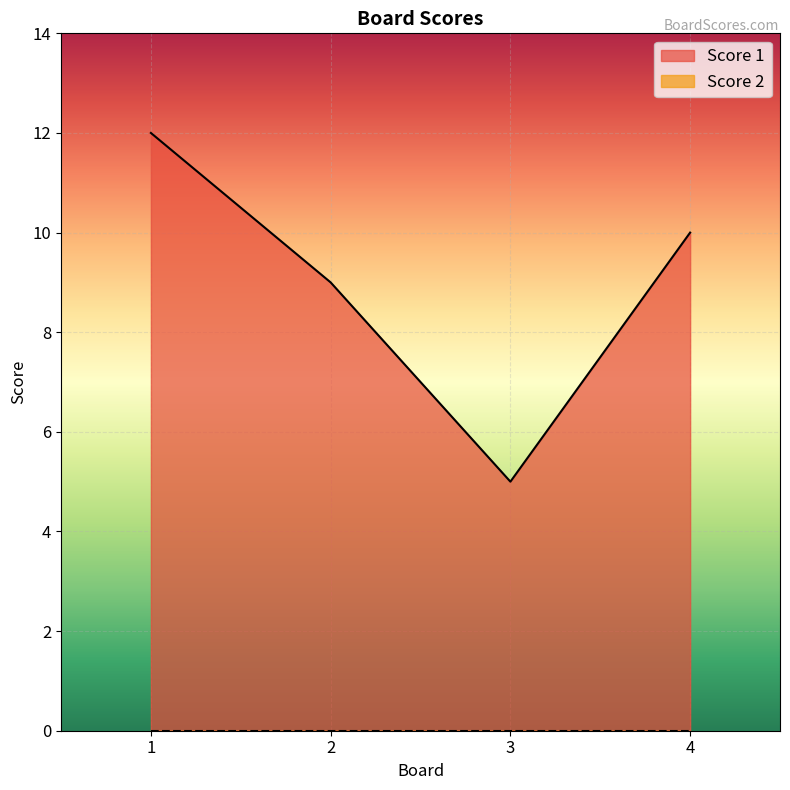

Reading left to right, list all the values displayed in this chart.

1=12	2=9	3=5	4=10